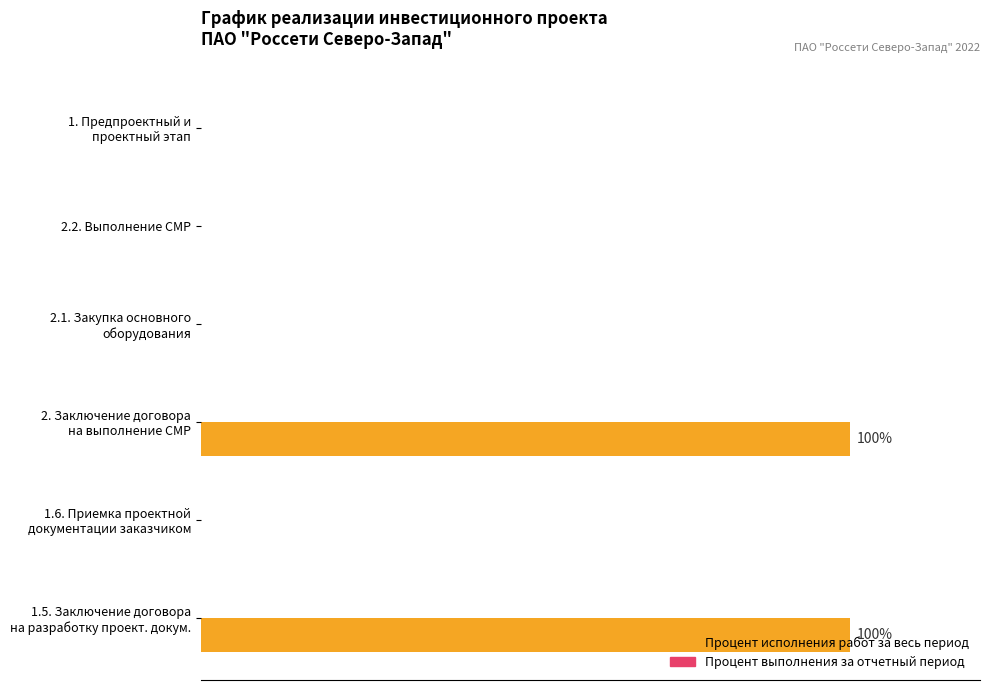

Are the bars grouped side by side (vs. stacked)?

No